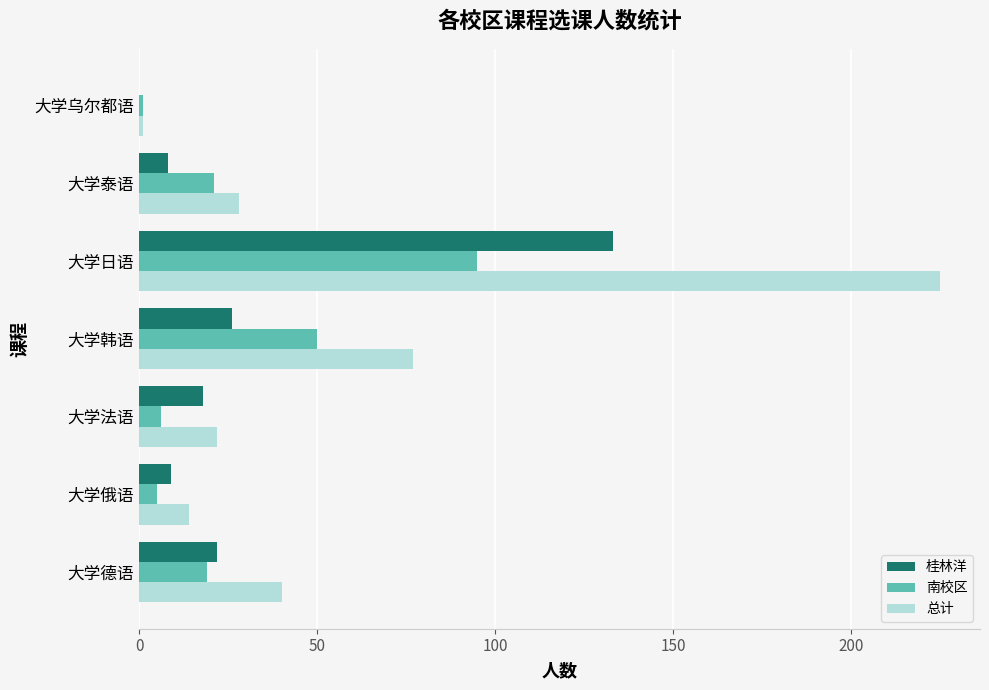

Is it true that 南校区 equals 50 at 大学韩语?

True